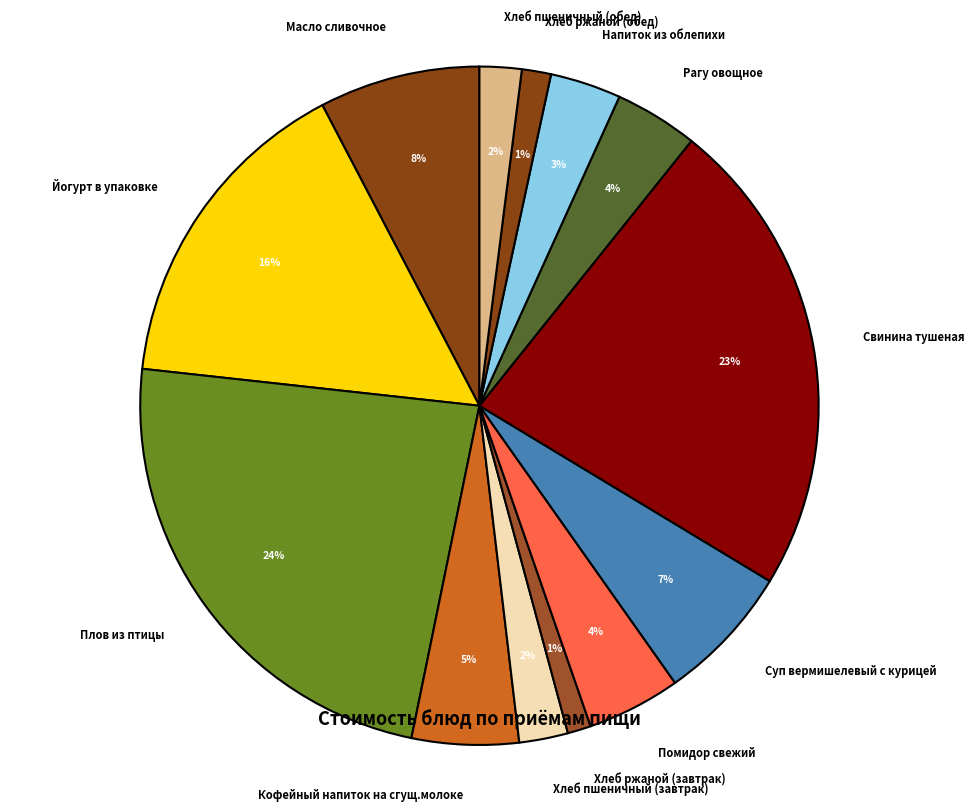

To the nearest percent, what is the average slice percentage?

8%